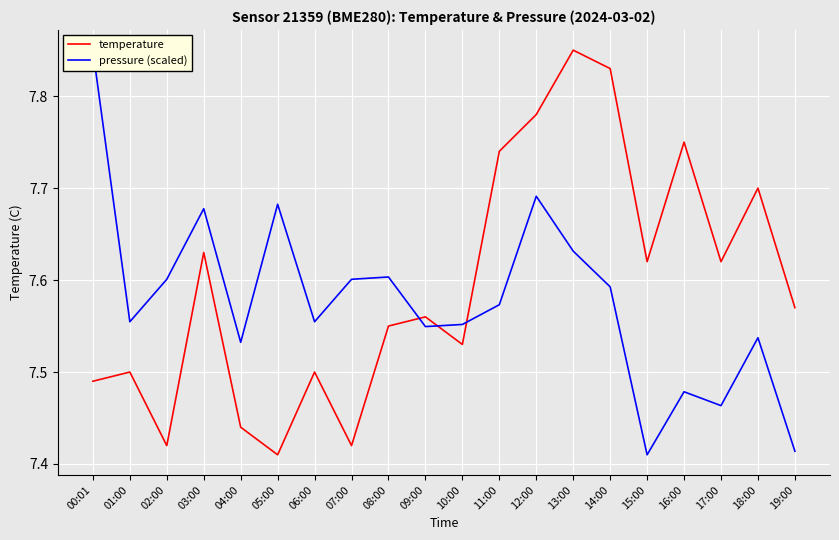

What is the label of the 19th point from the left?

18:00